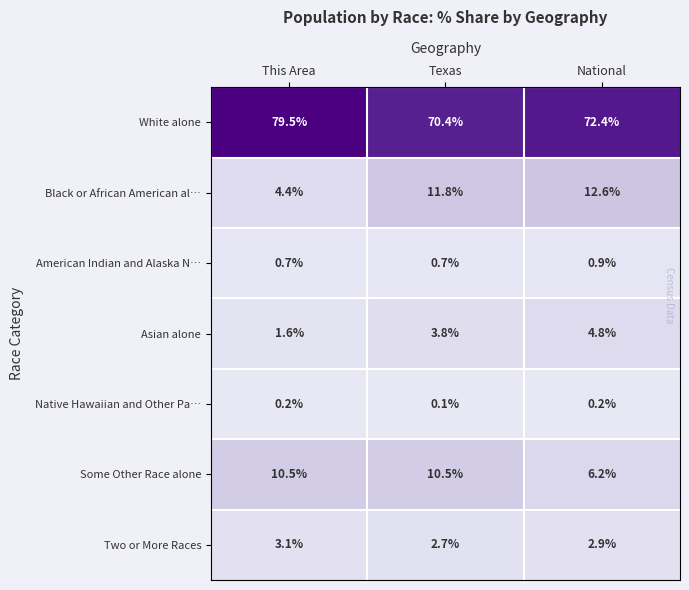

What is the difference between the highest and lowest values at Texas?

70.3